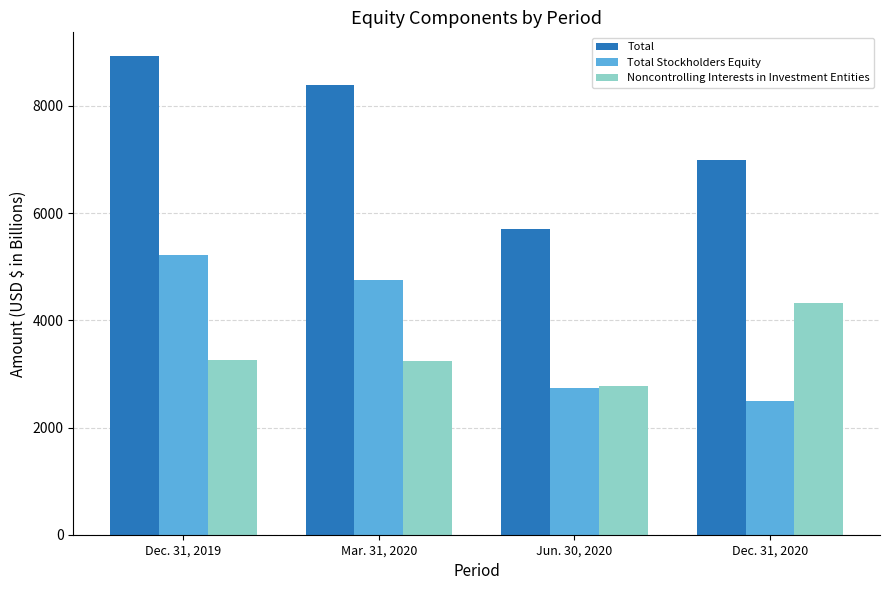

At which category is the sum across all series the highest?

Dec. 31, 2019